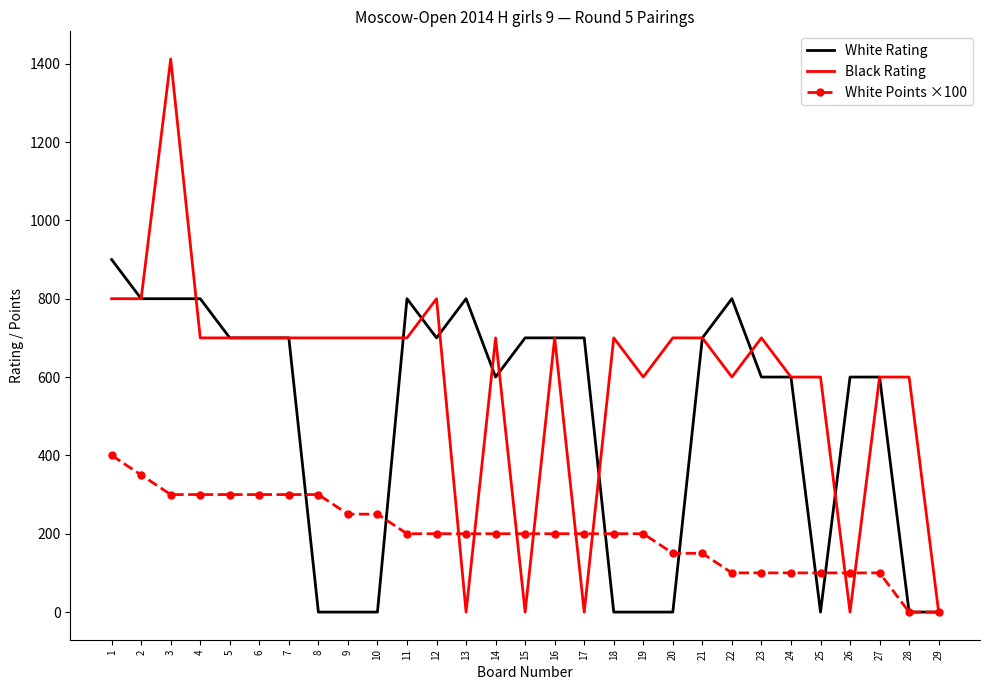

Reading left to right, list all the values displayed in this chart.

White Rating: 1=900	2=800	3=800	4=800	5=700	6=700	7=700	8=0	9=0	10=0	11=800	12=700	13=800	14=600	15=700	16=700	17=700	18=0	19=0	20=0	21=700	22=800	23=600	24=600	25=0	26=600	27=600	28=0	29=0
Black Rating: 1=800	2=800	3=1412	4=700	5=700	6=700	7=700	8=700	9=700	10=700	11=700	12=800	13=0	14=700	15=0	16=700	17=0	18=700	19=600	20=700	21=700	22=600	23=700	24=600	25=600	26=0	27=600	28=600	29=0
White Points ×100: 1=400	2=350	3=300	4=300	5=300	6=300	7=300	8=300	9=250	10=250	11=200	12=200	13=200	14=200	15=200	16=200	17=200	18=200	19=200	20=150	21=150	22=100	23=100	24=100	25=100	26=100	27=100	28=0	29=0